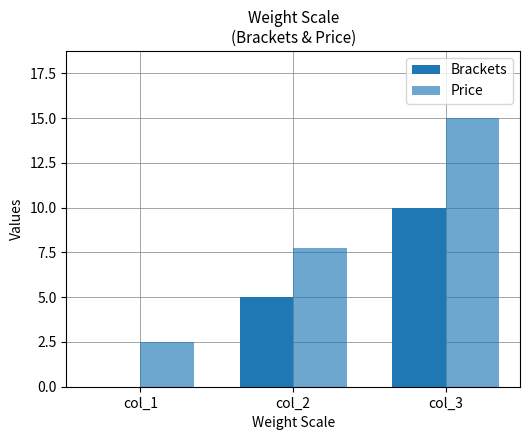

What is the total value across all series at col_2?

12.8